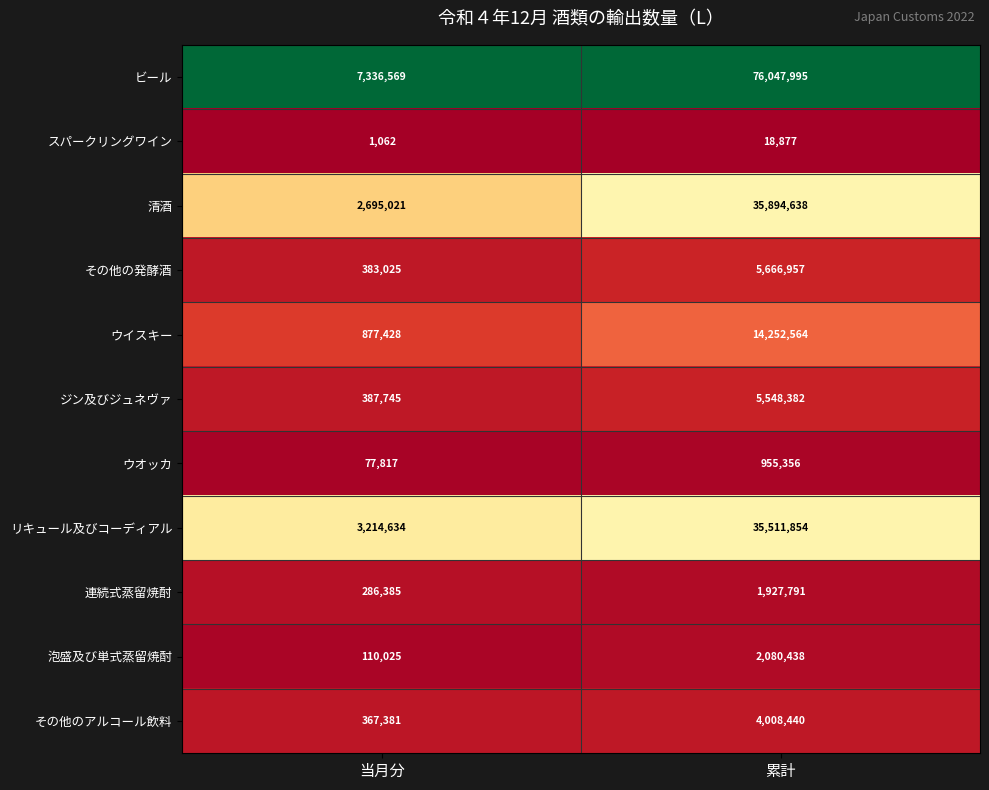

What is the difference between the highest and lowest values at 当月分?

7335507